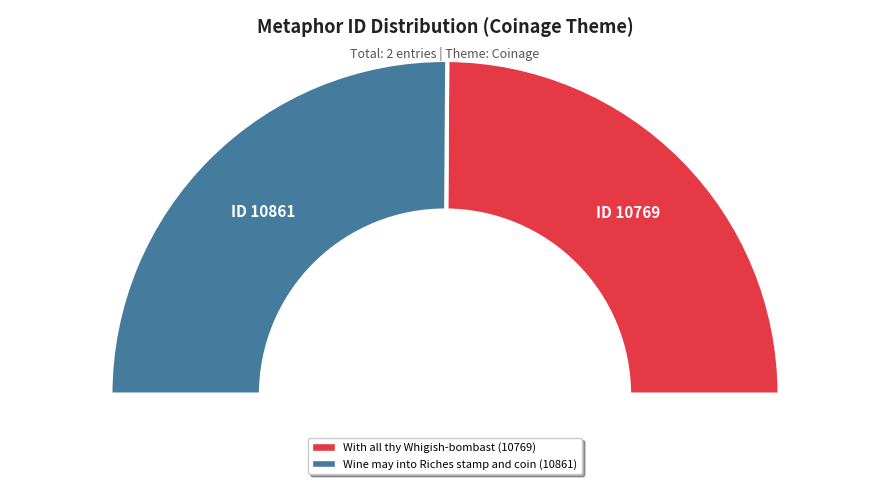

Rank the categories by value from highest to lowest.

Wine may into Riches stamp and coin, With all thy Whigish-bombast